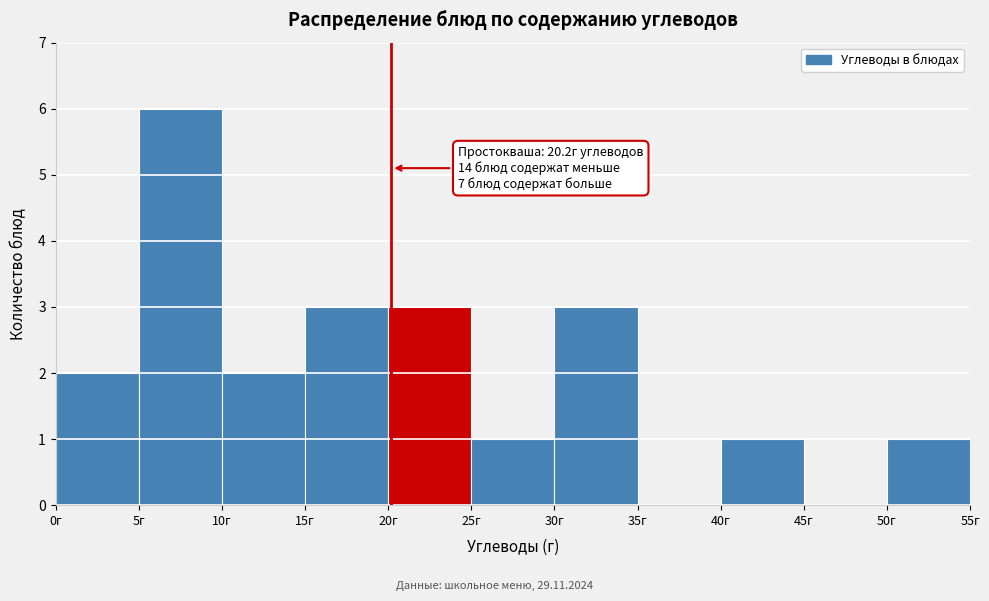

Over which range of the x-axis is the bar tallest?

5 to 10